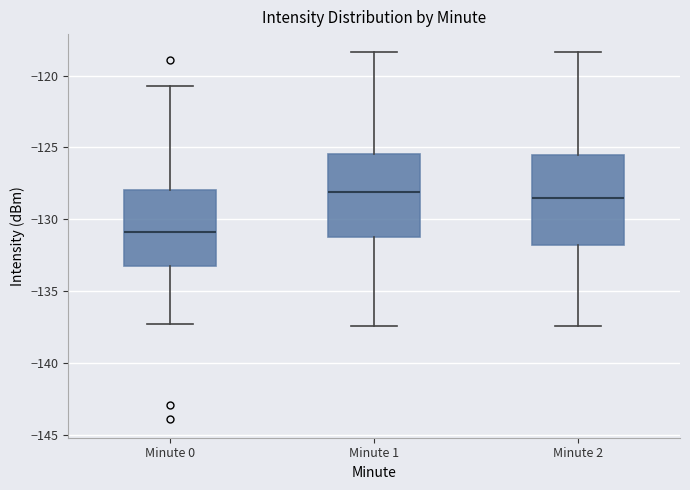

Where is the upper edge of the box for Minute 0 on the y-axis? The values are not printed on the chart, so give them approximately, as read against the axis.

-128.0